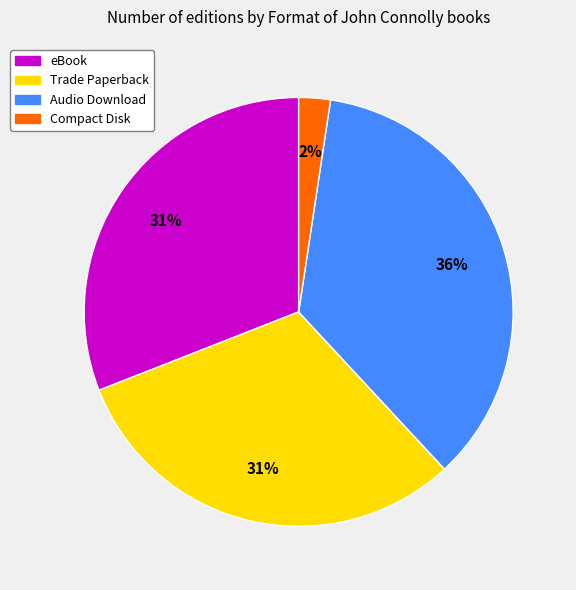

How many segments does this pie chart have?

4